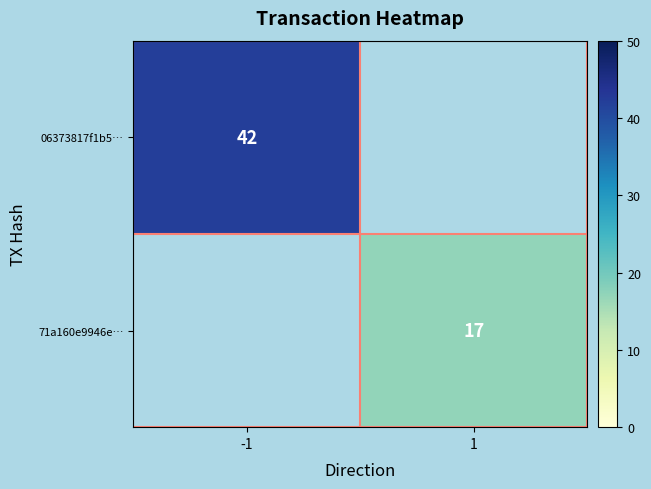

What is the maximum value shown in the chart?

42.0